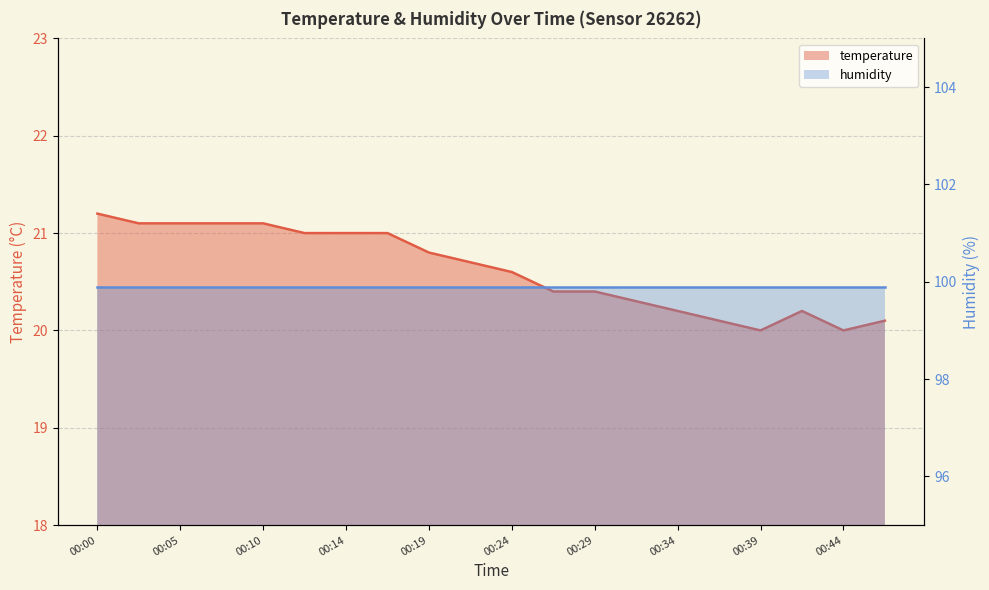

How many data points are above 20?

18